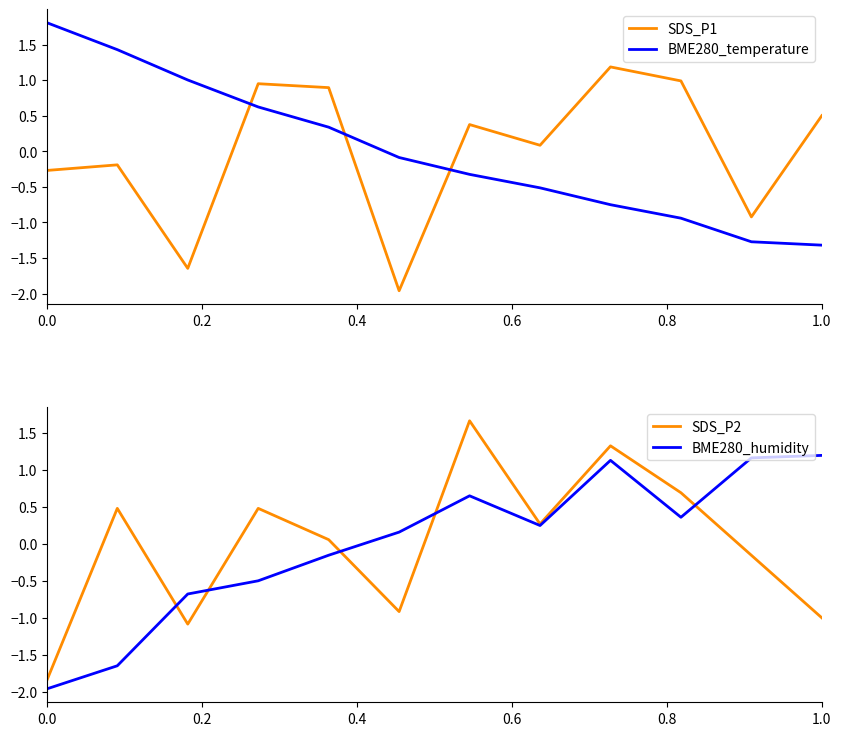

What is the highest value of the BME280_temperature series?

1.8